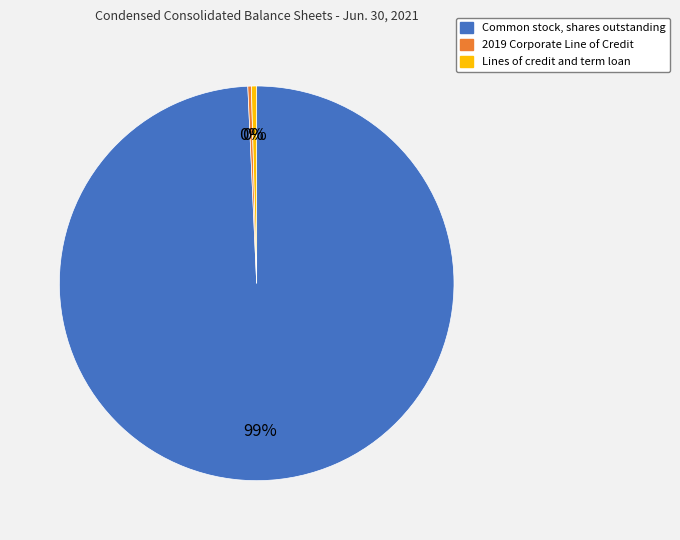

Which has a higher value, 2019 Corporate Line of Credit or Common stock, shares outstanding?

Common stock, shares outstanding